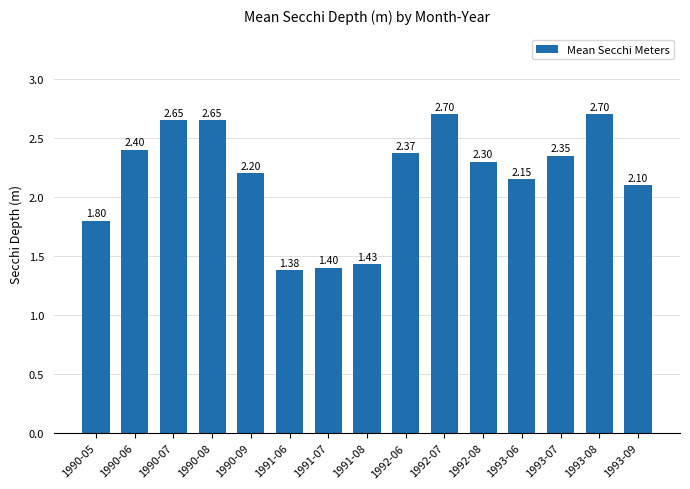

How many values exceed 2?

11